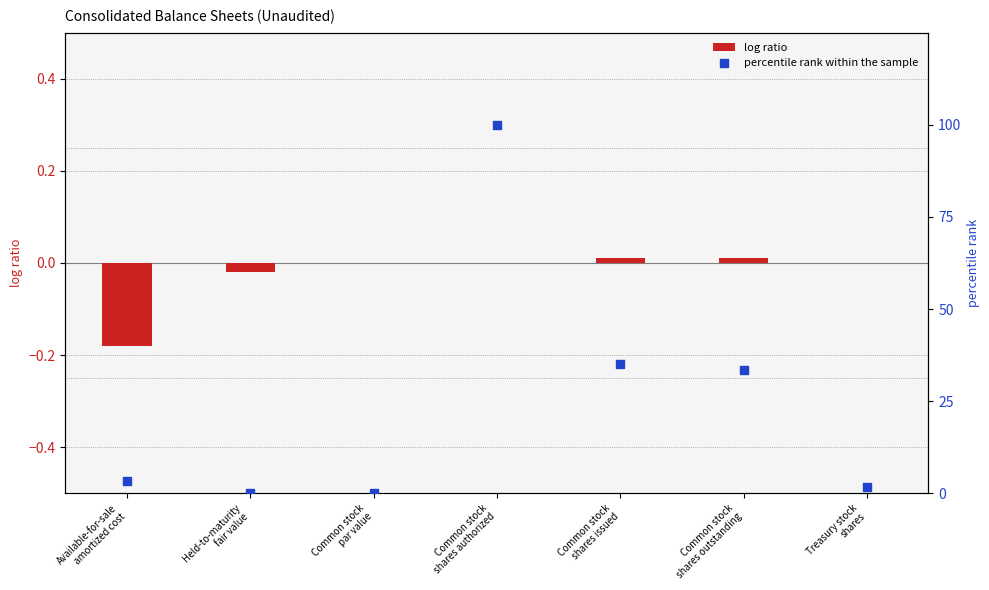

What are all the series names shown in the legend?

log ratio, percentile rank within the sample